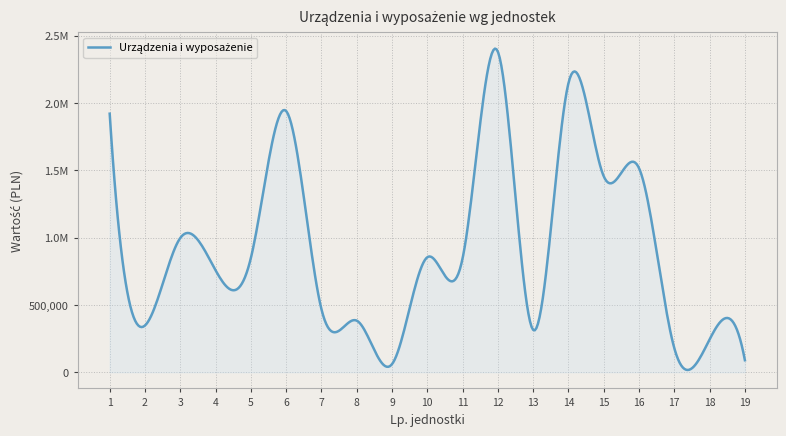

Does the chart have visible grid lines?

Yes